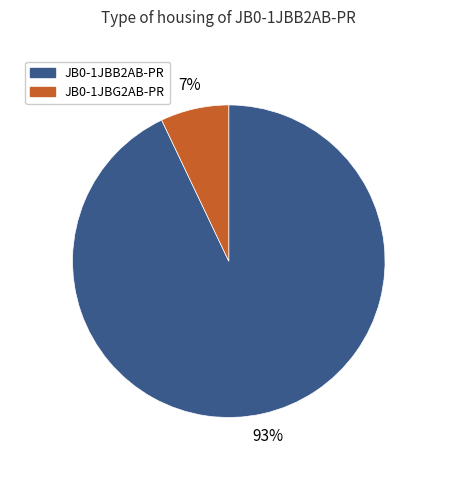

To the nearest percent, what is the difference between the largest and smallest slice percentages?

86%